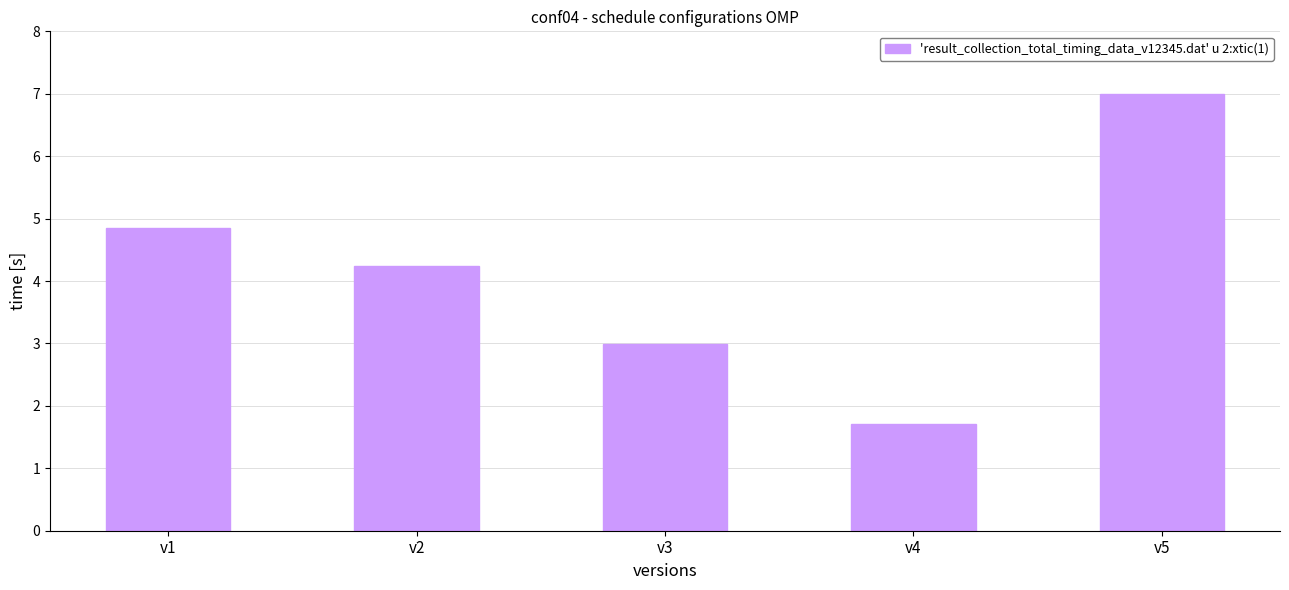

Reading left to right, extract all data points from this chart.

v1=4.9	v2=4.2	v3=3.0	v4=1.7	v5=7.0